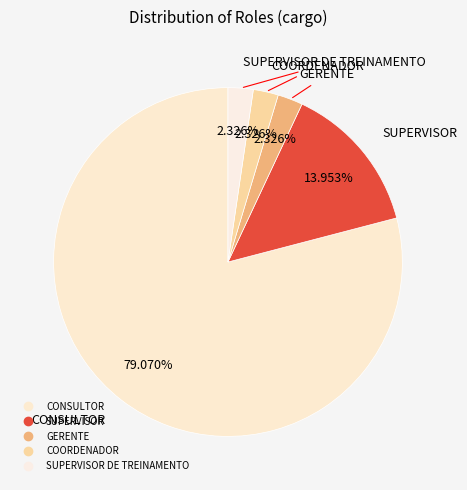

Count the number of slices in the pie.

5